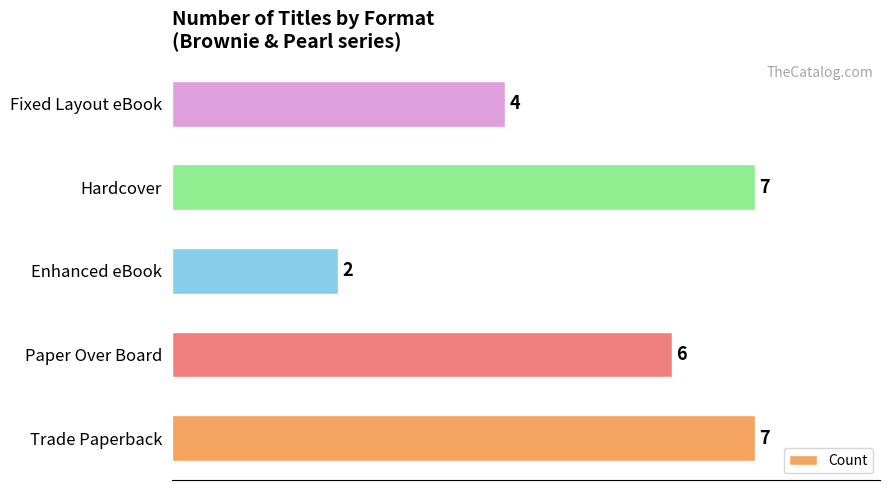

The chart shows a value of 6 at Paper Over Board. True or false?

True